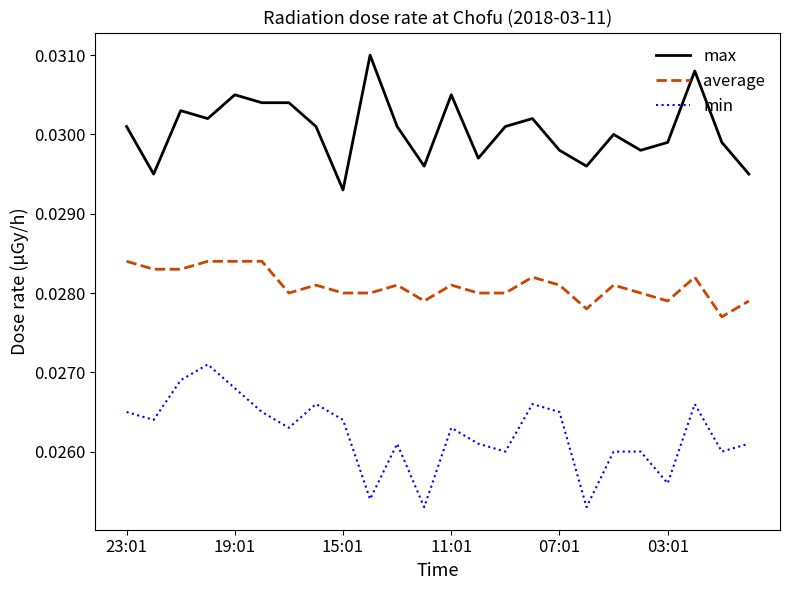

True or false: max and average intersect in this chart.

False